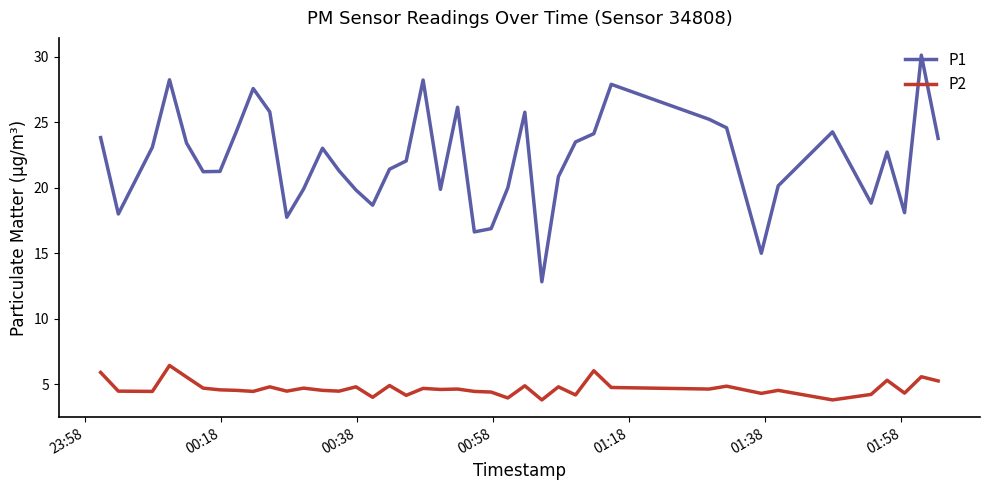

What is the maximum value shown in the chart?

30.1